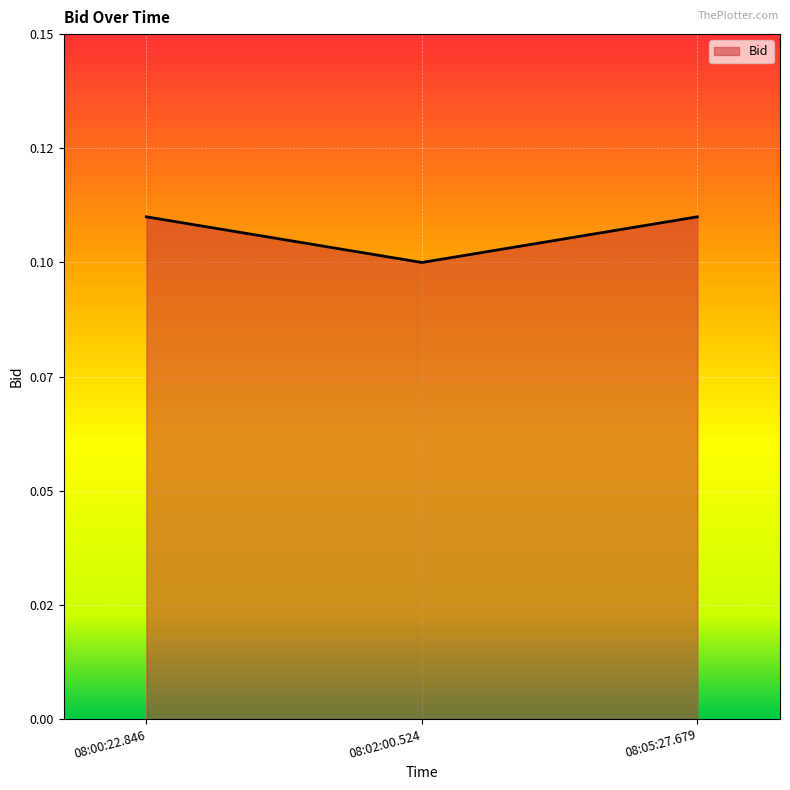

What is the minimum value shown in the chart?

0.1